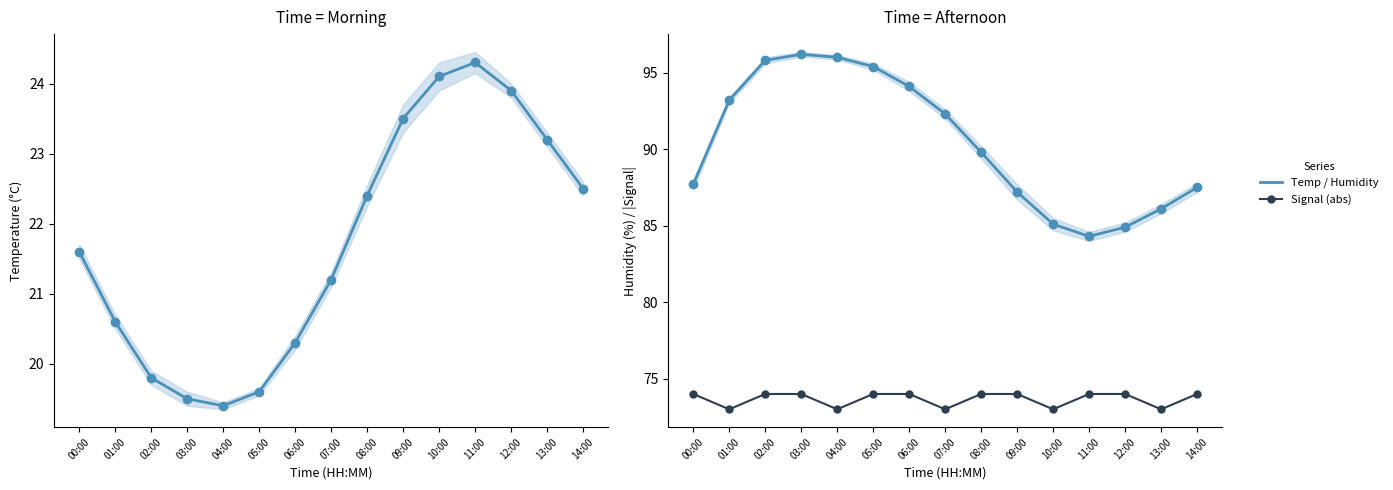

What is the value of the Signal (abs) point at the 6th from the left?

74.0